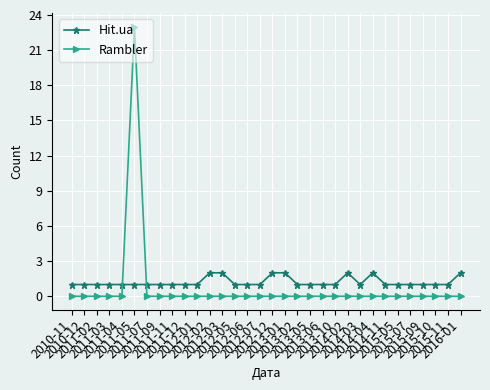

What is the difference between the maximum and minimum values in the Rambler series?

23